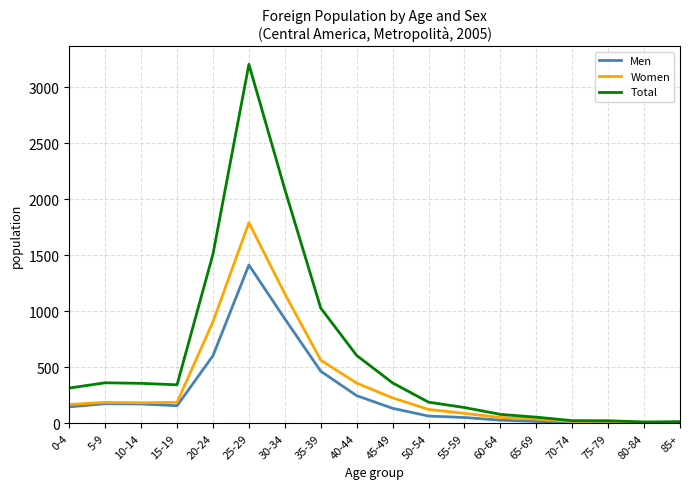

What is the difference between the maximum and second lowest values in the Men series?

1409